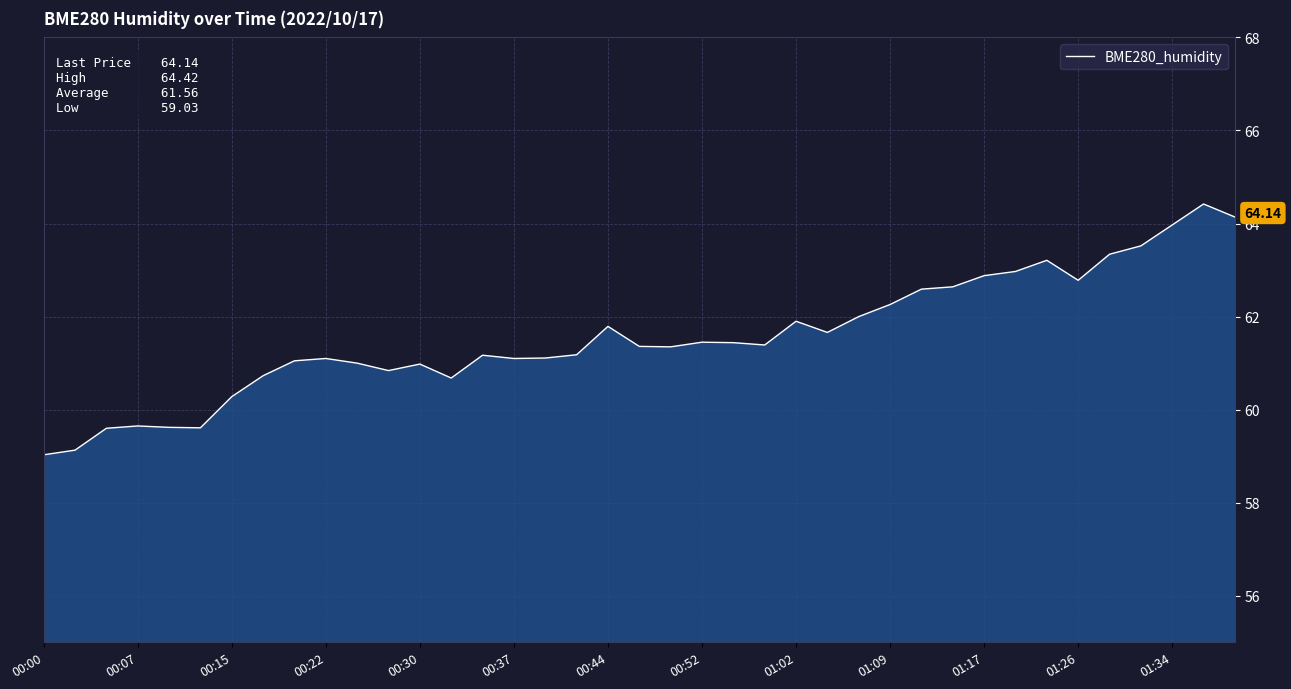

What is the difference between the maximum and minimum values?

5.4